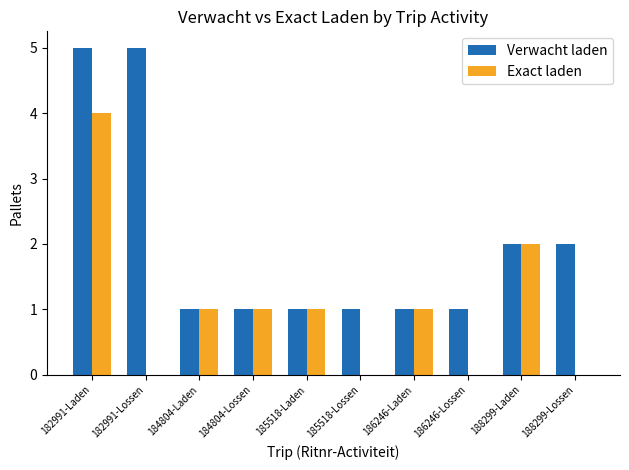

The value of Exact laden at 182991-Lossen is 0. True or false?

True